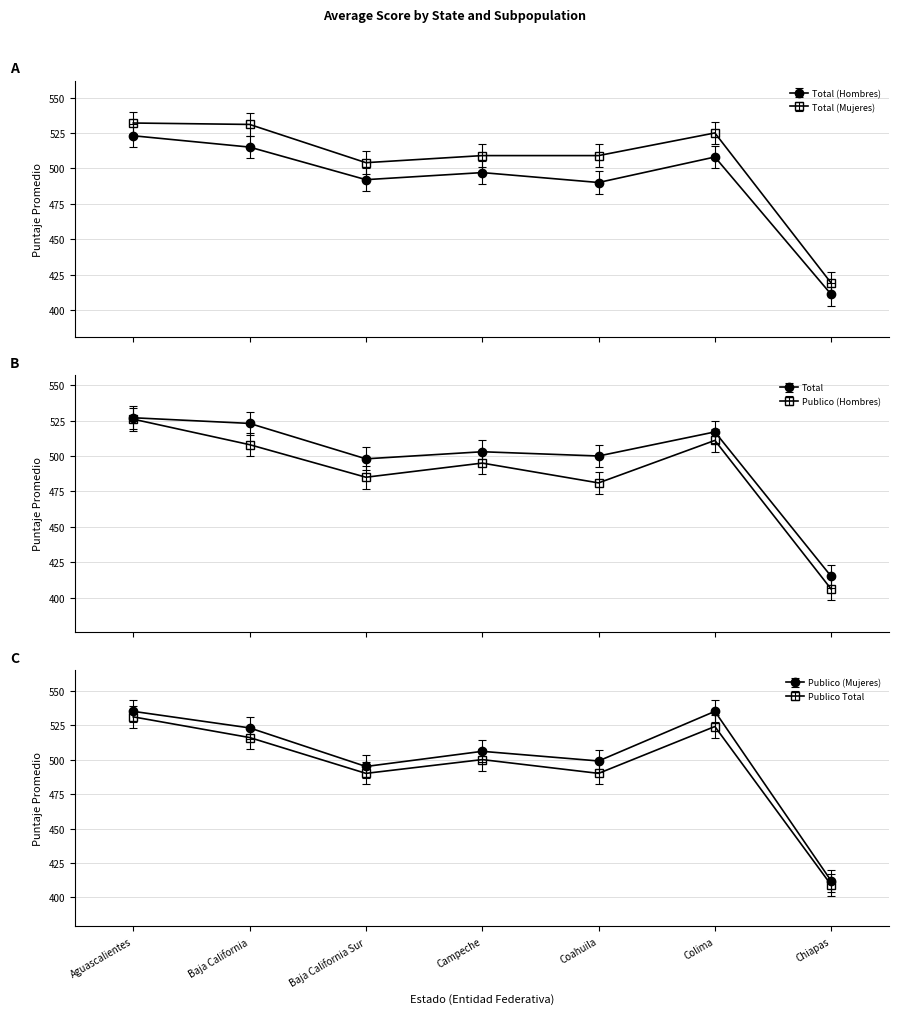

True or false: Publico (Mujeres) and Publico Total cross at least once.

False